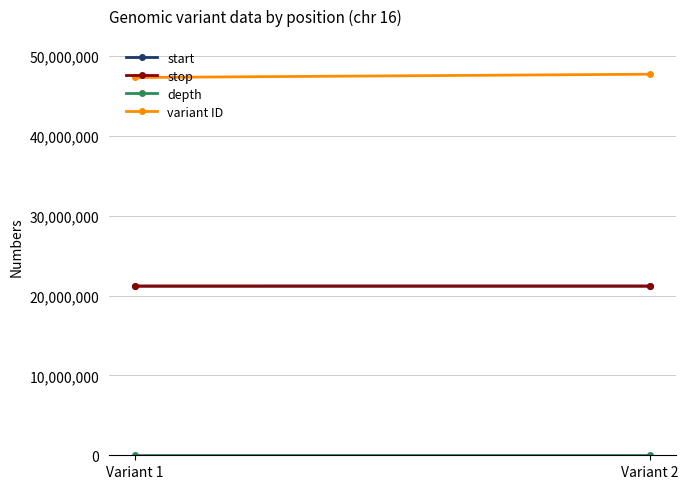

Where is stop nearest to the value 21195868?

Variant 1